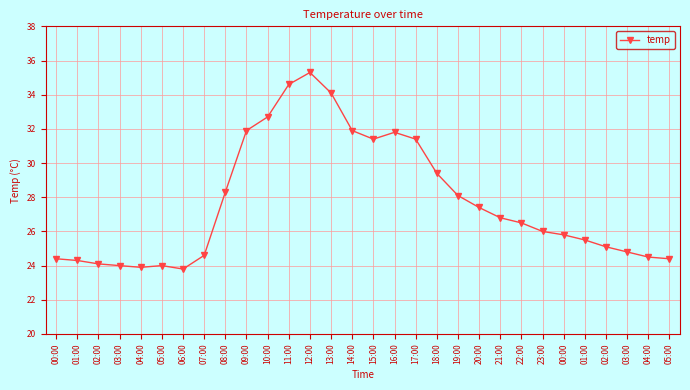

What is the sum of all values?

830.8